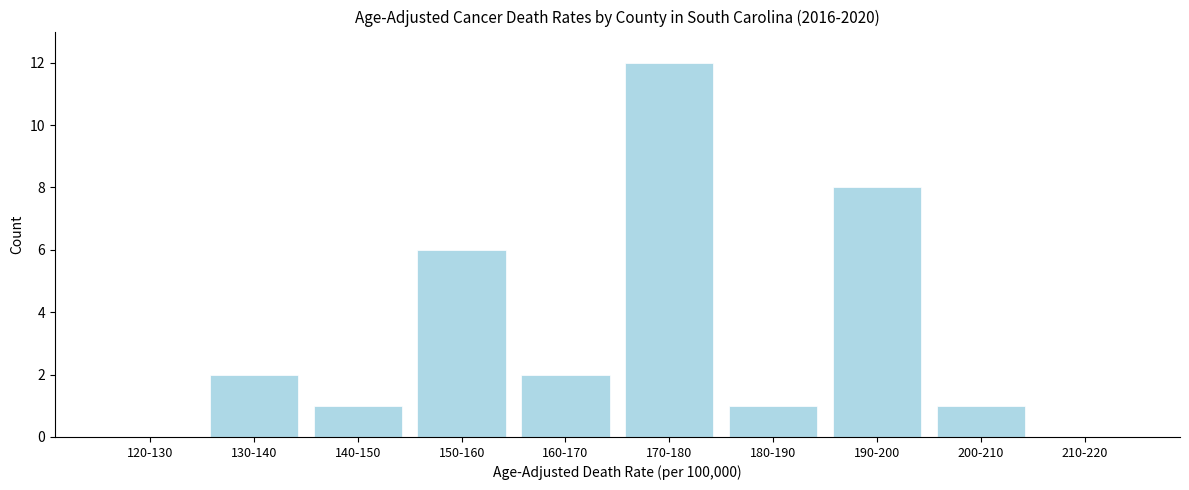

Reading right to left, extract all data points from this chart.

210-220=0	200-210=1	190-200=8	180-190=1	170-180=12	160-170=2	150-160=6	140-150=1	130-140=2	120-130=0